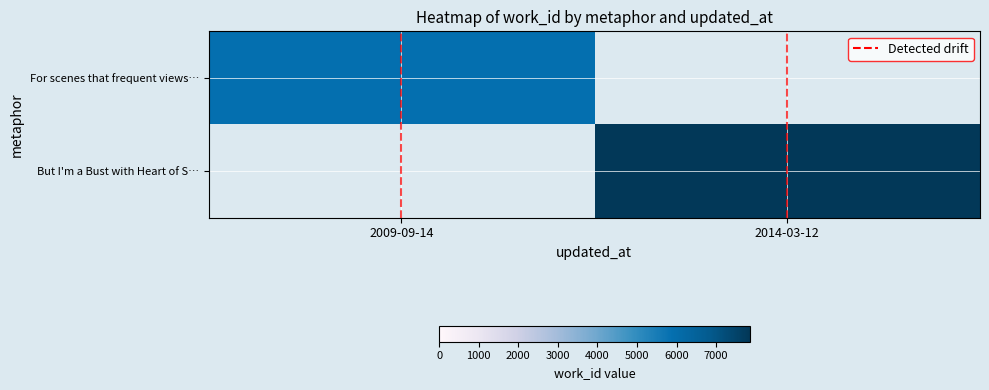

Rank the categories by Detected drift value from lowest to highest.

2009-09-14, 2009-09-14